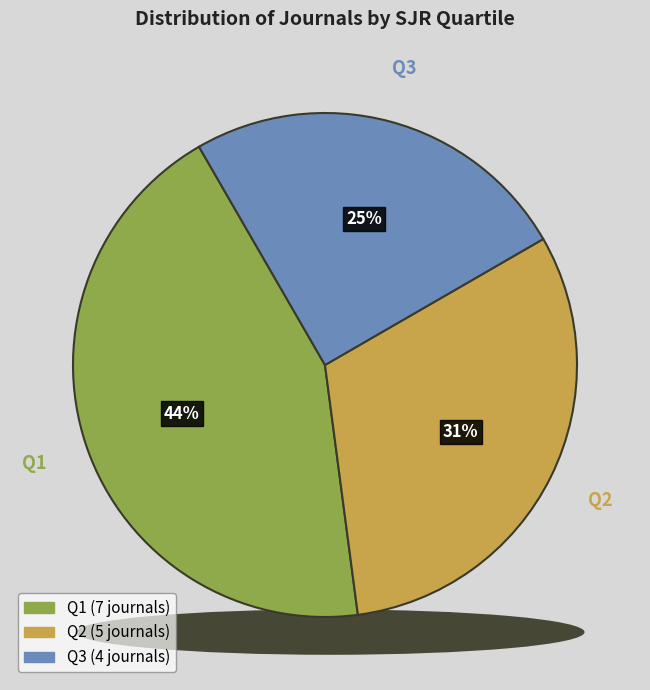

Is it true that Q3 is 34% of the pie?

False